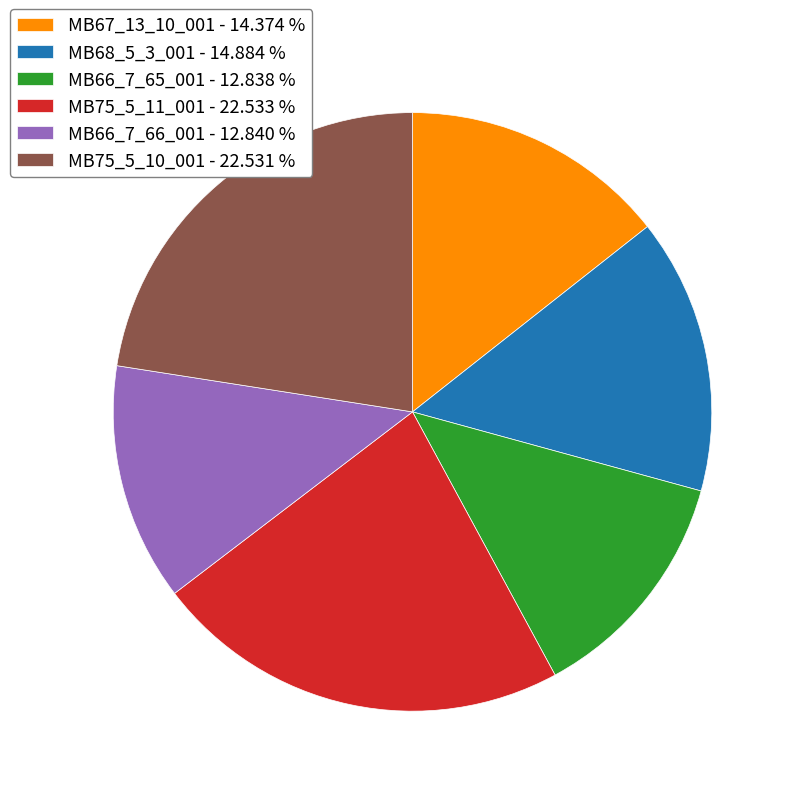

Is the sum of MB66_7_66_001 - 12.840 % and MB66_7_65_001 - 12.838 % greater than half?

No